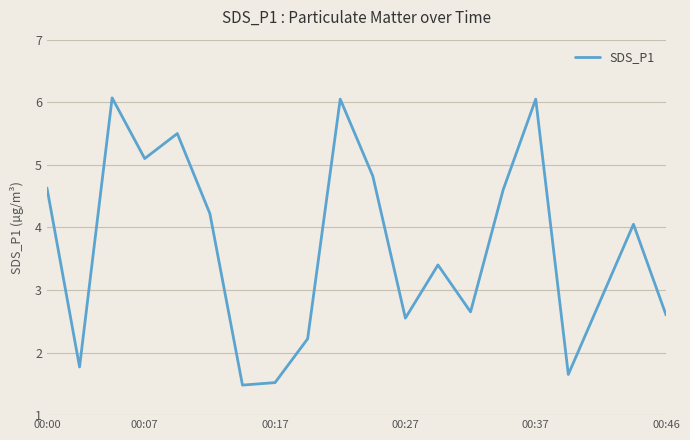

What is the difference between the maximum and minimum values?

4.6